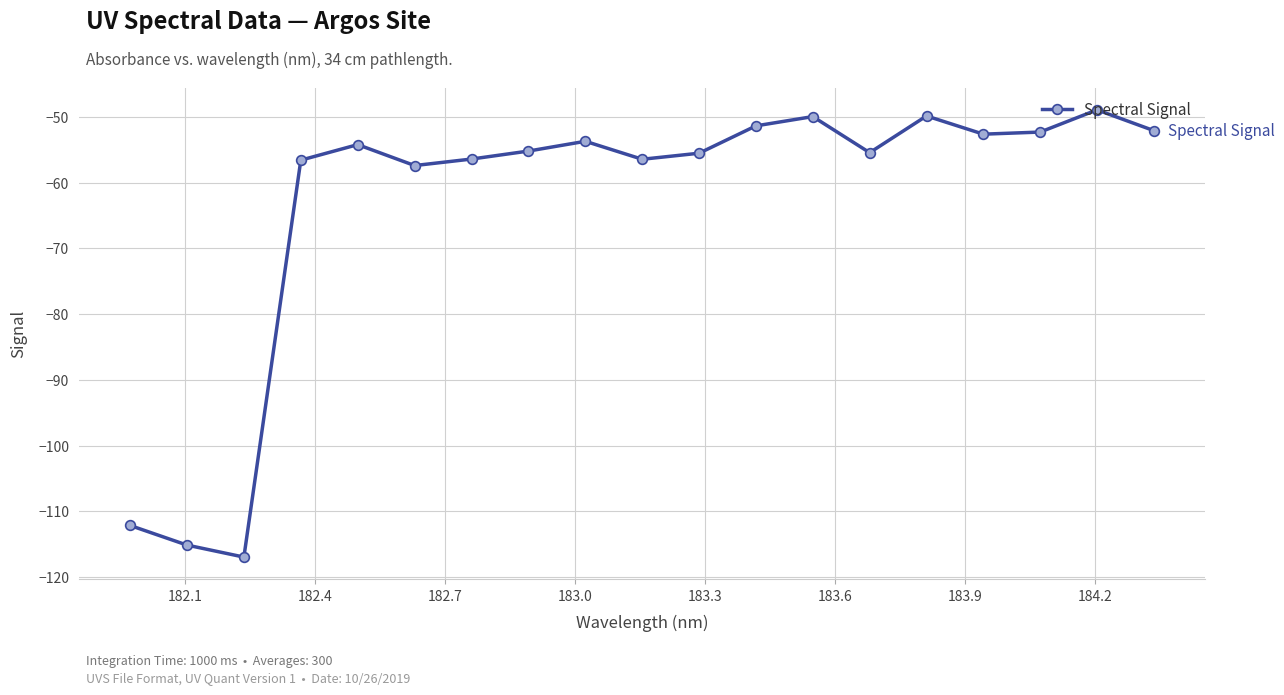

What is the greatest value displayed?

-48.9